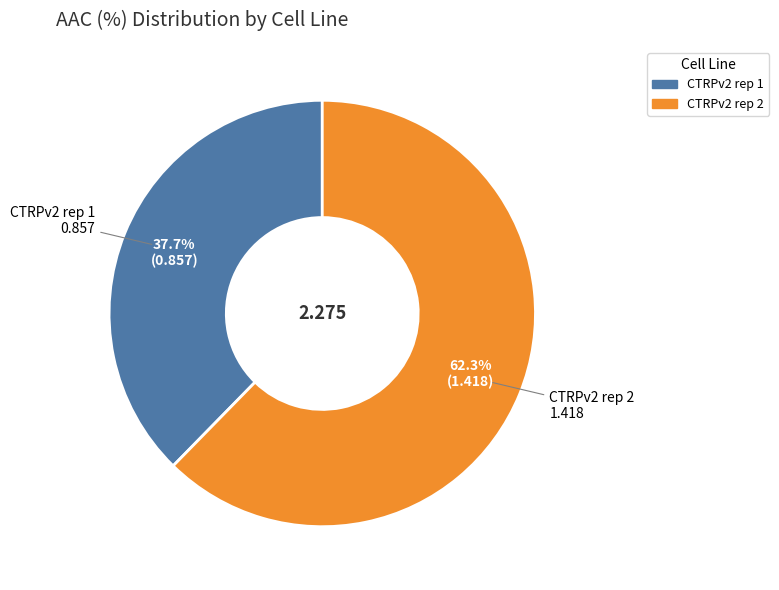

To the nearest percent, what is the difference between the CTRPv2 rep 2 and CTRPv2 rep 1 slice percentages?

25%